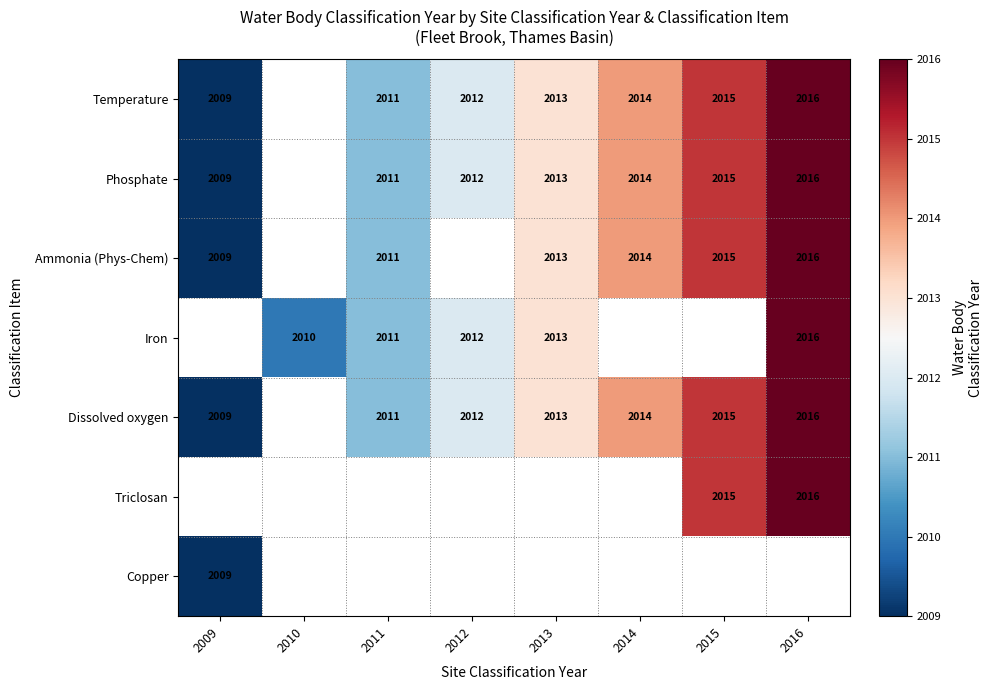

The Ammonia (Phys-Chem) series shows 1205 at 2011. True or false?

False